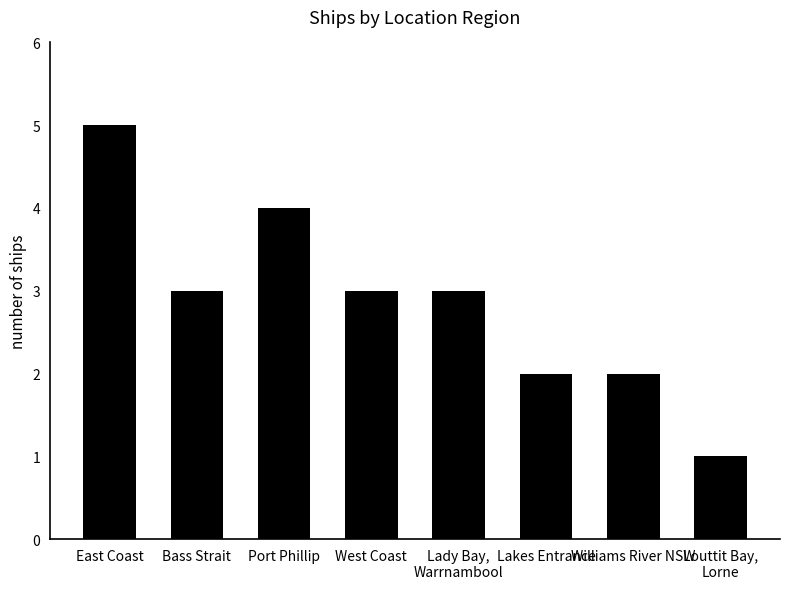

How many data points does each series have?

8